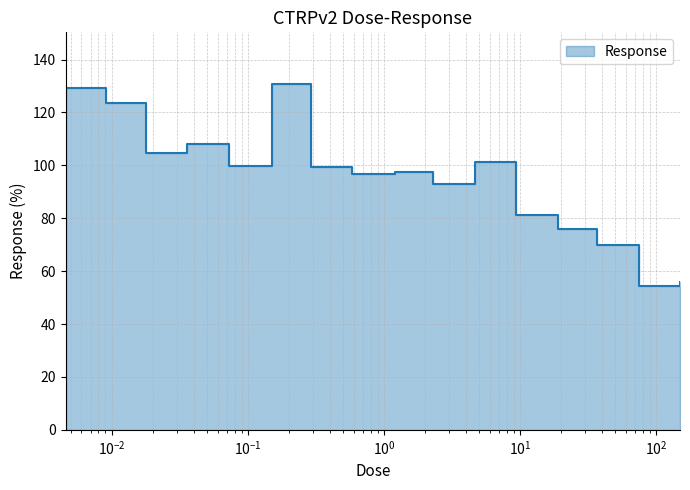

What is the ratio of the value at 0.58 to the value at 75.0?

1.8